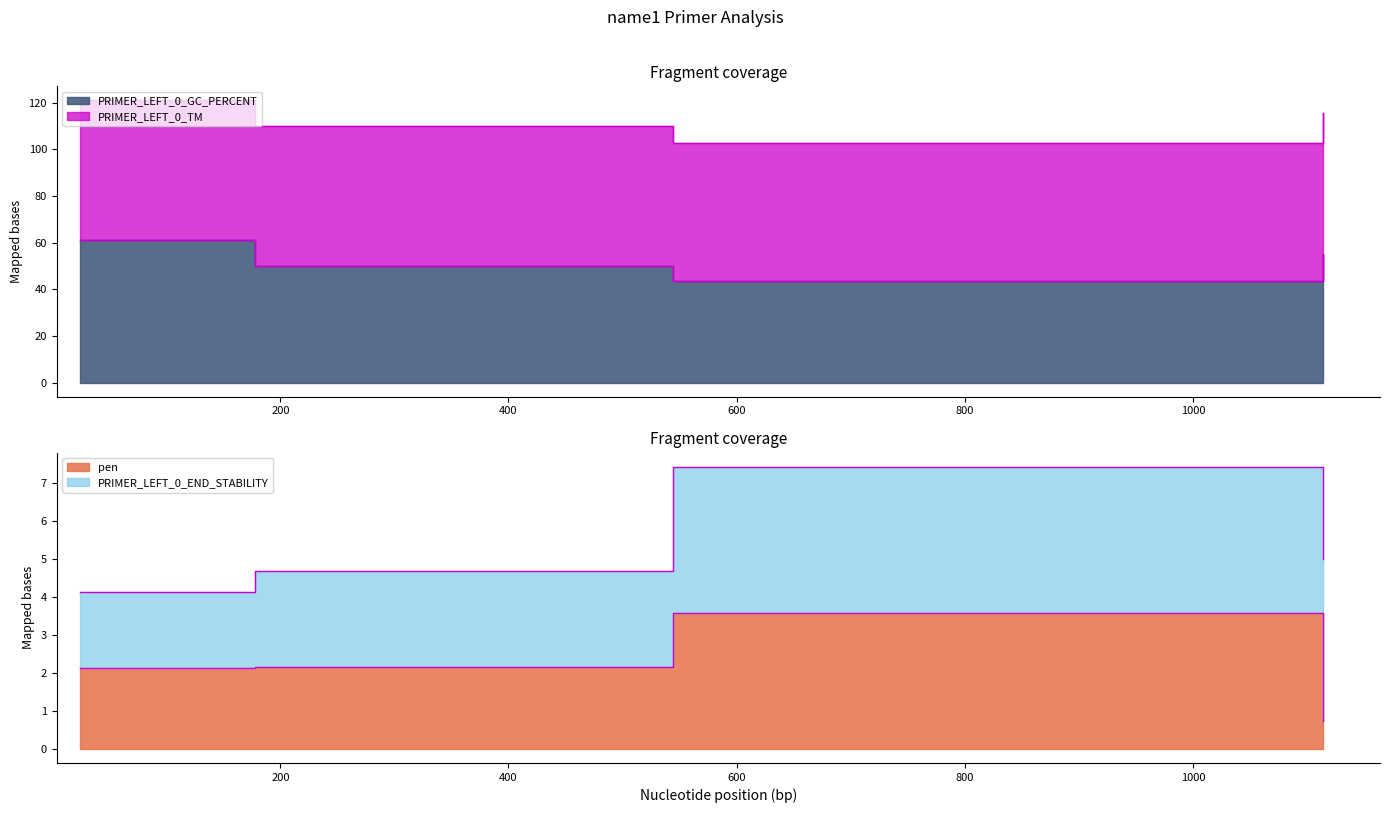

At which category does the chart reach its minimum across all series?

1114